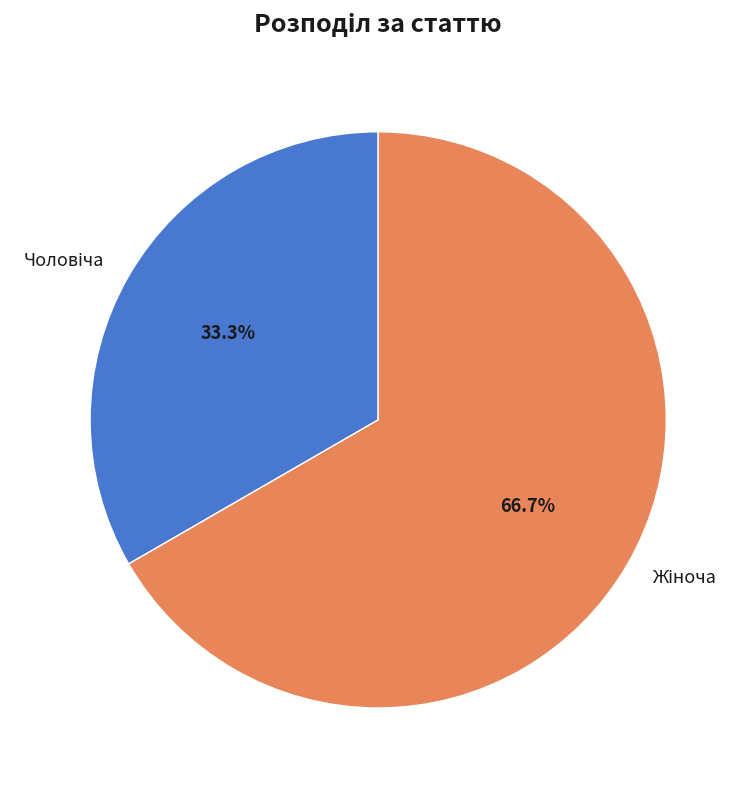

Is there any slice that represents more than half of the pie?

Yes